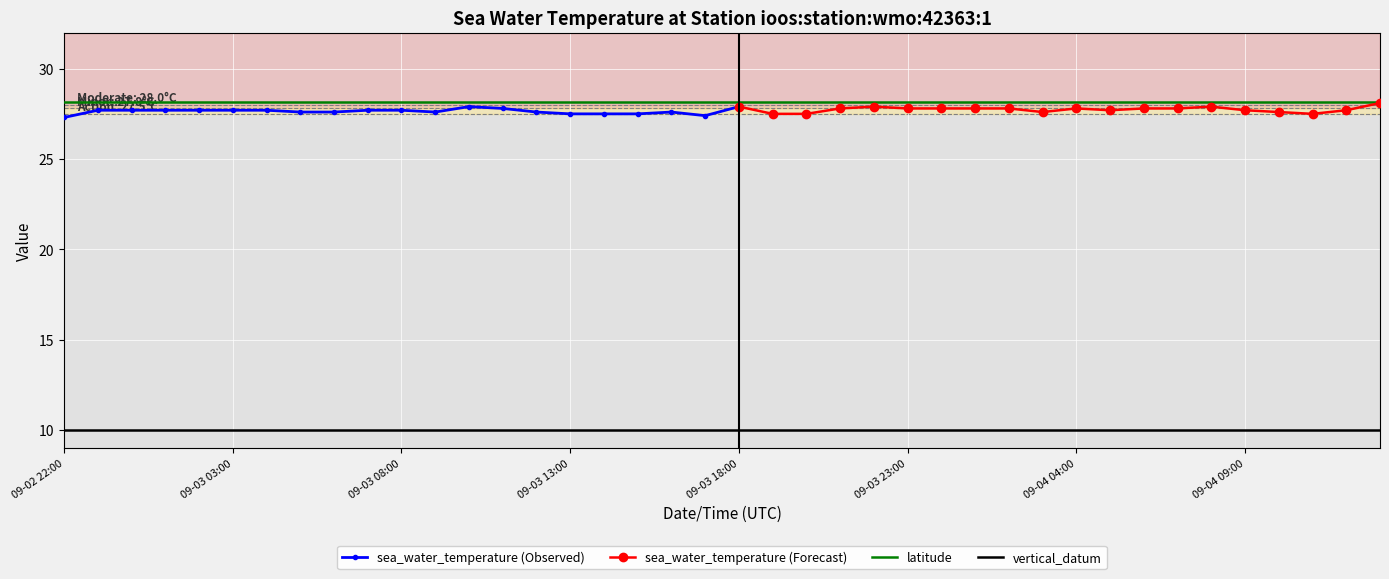

Which series has the largest total across all categories?

latitude